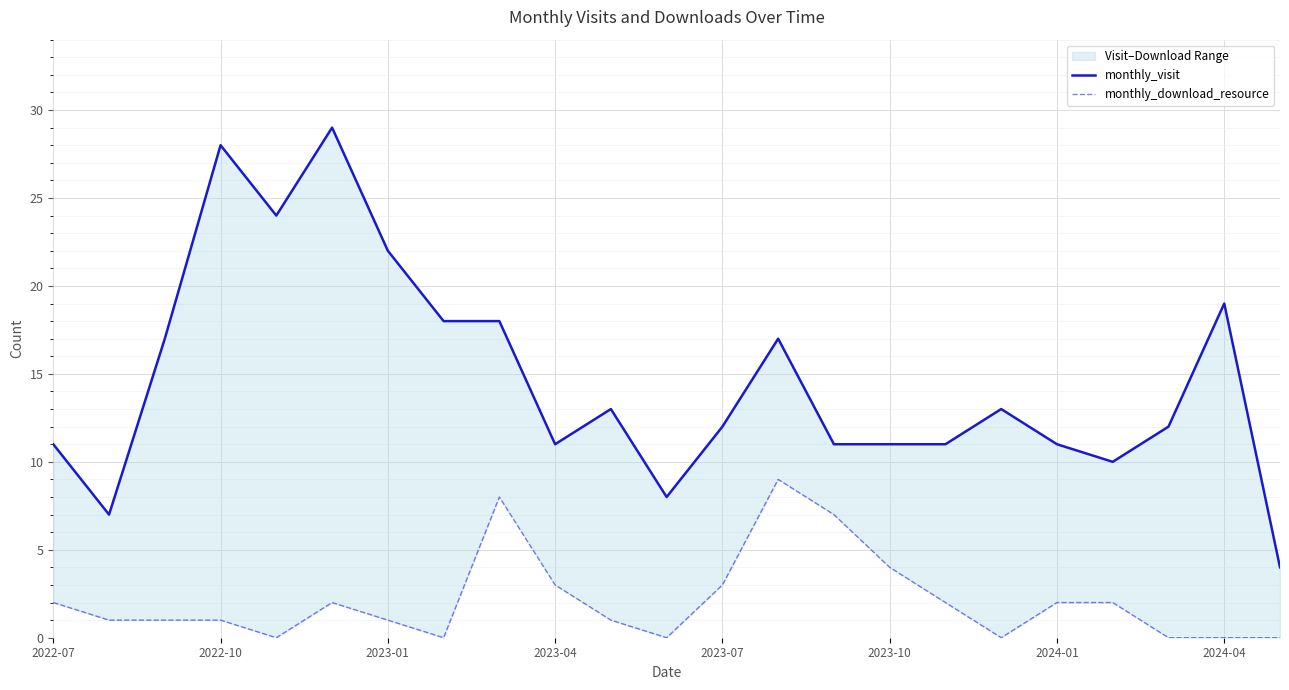

Which series has the largest range (max minus min)?

monthly_visit